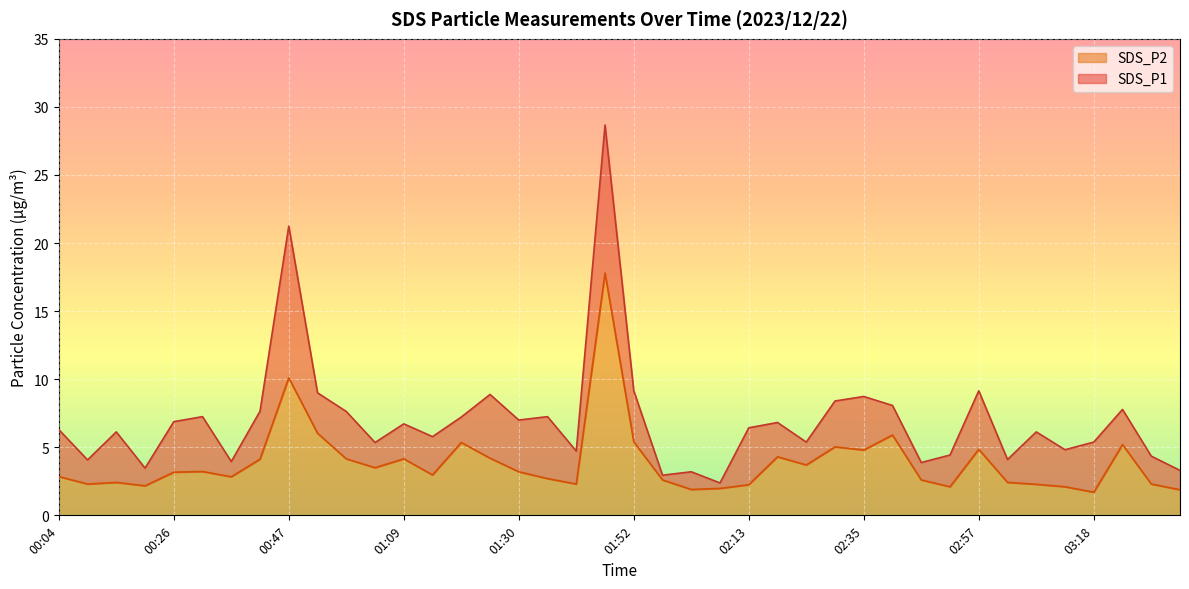

At which label does SDS_P1 first exceed 6?

00:04